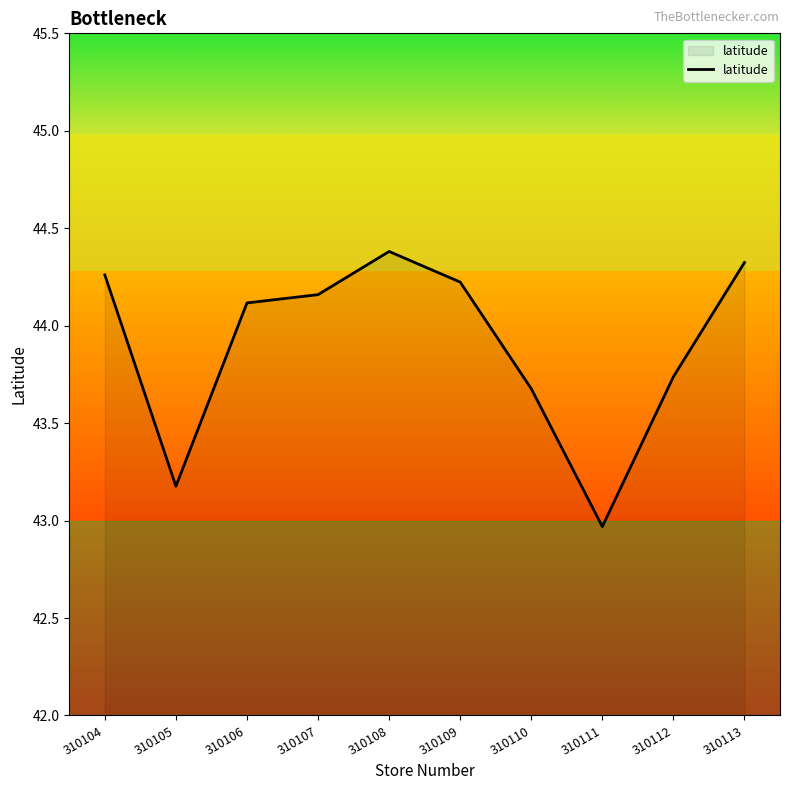

What is the change in value from 310105 to 310108?

+1.2